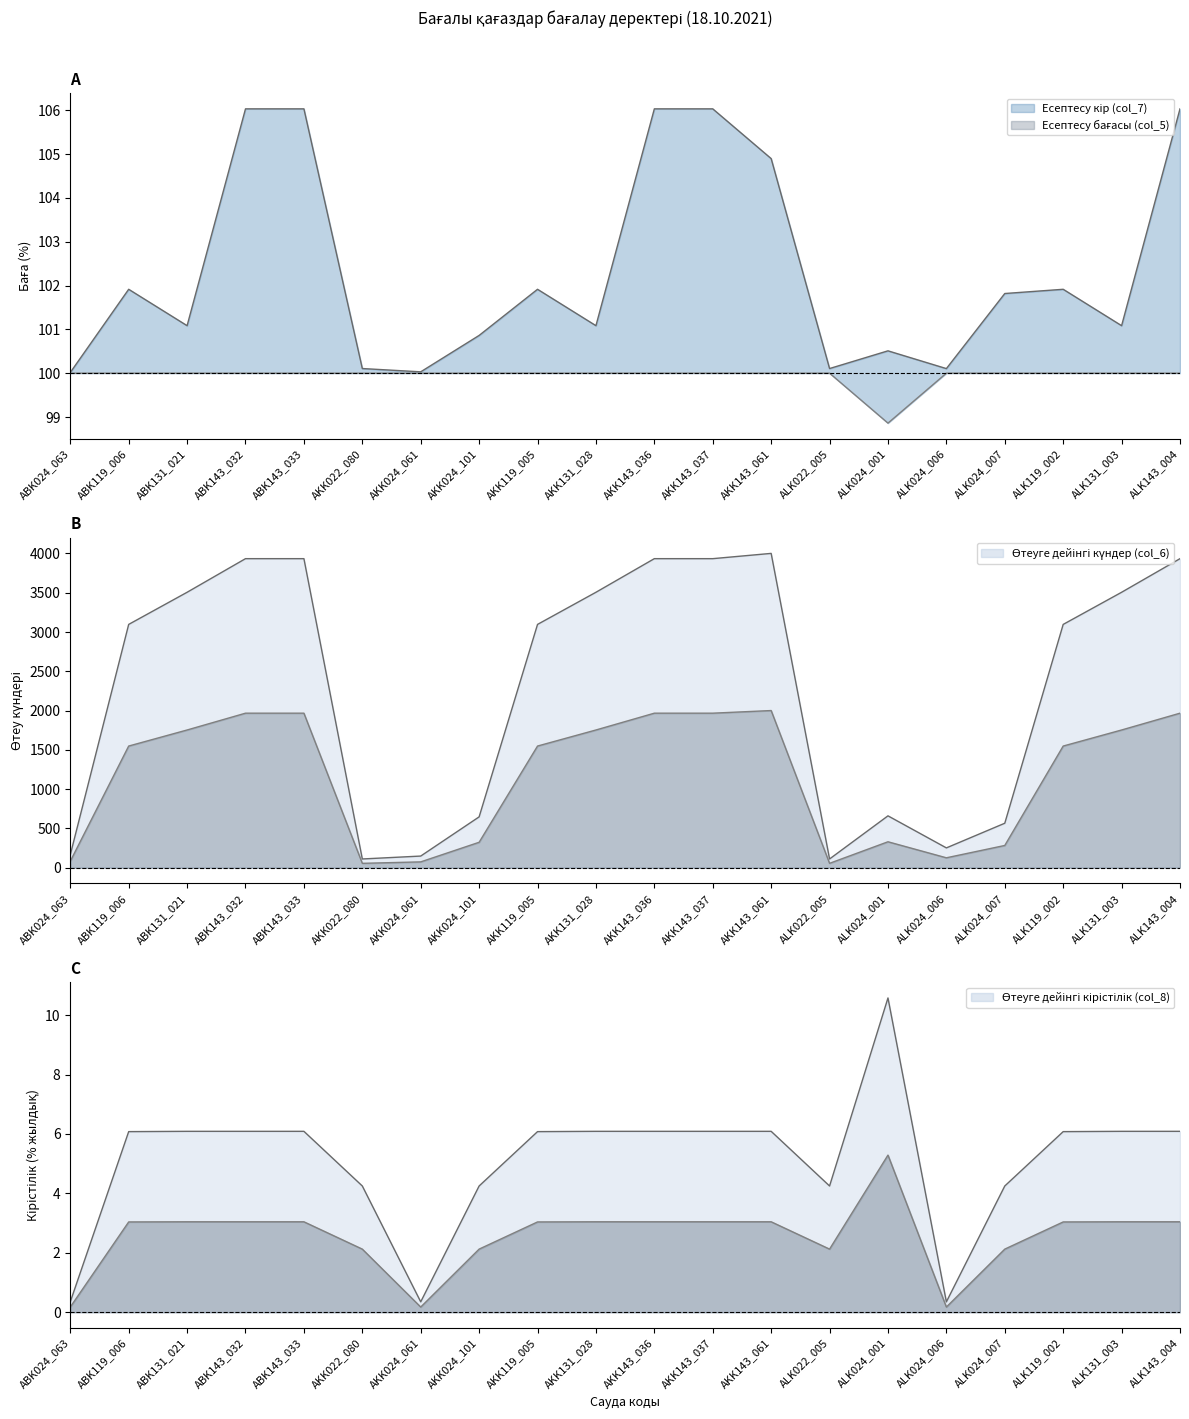

How many interior local valleys does the Өтеуге дейінгі кірістілік (col_8) series have?

3